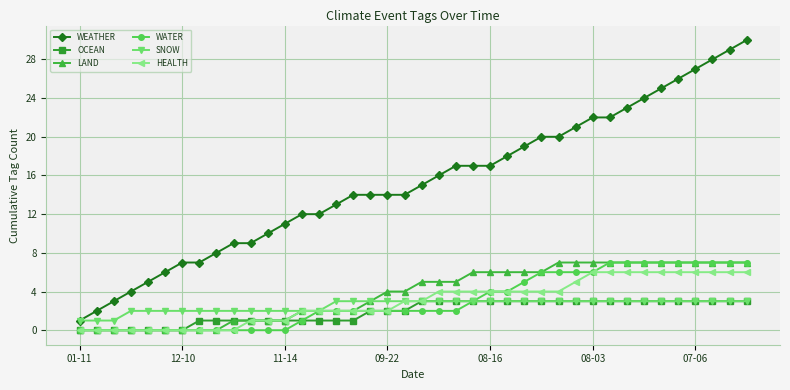

What is the difference between the maximum and minimum values in the HEALTH series?

6